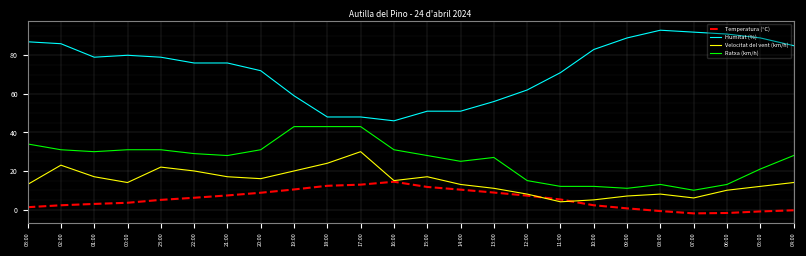

Is this an area chart (filled region under the line)?

No